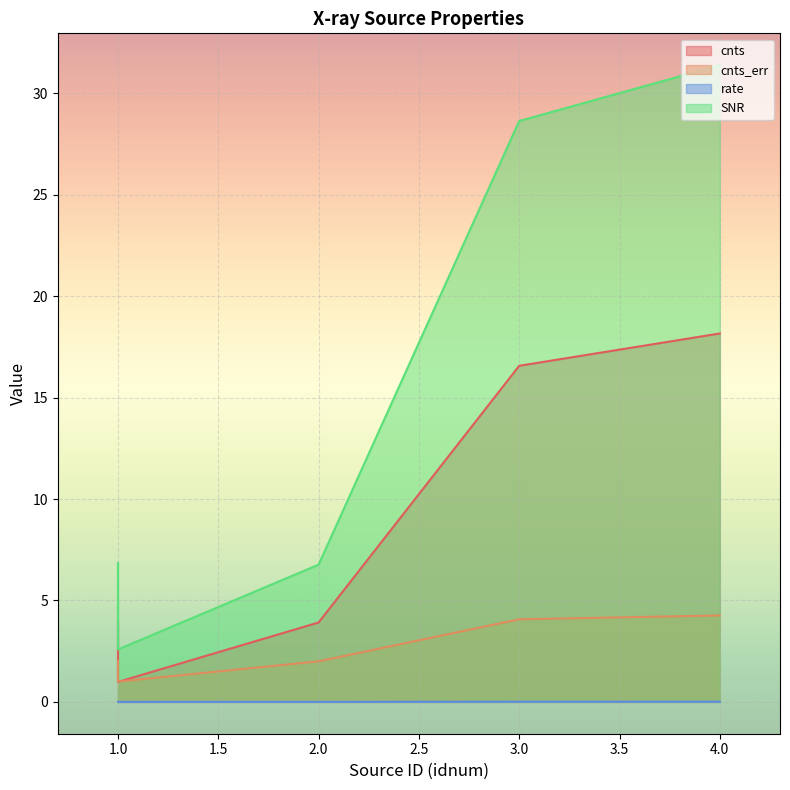

What are all the series names shown in the legend?

cnts, cnts_err, rate, SNR